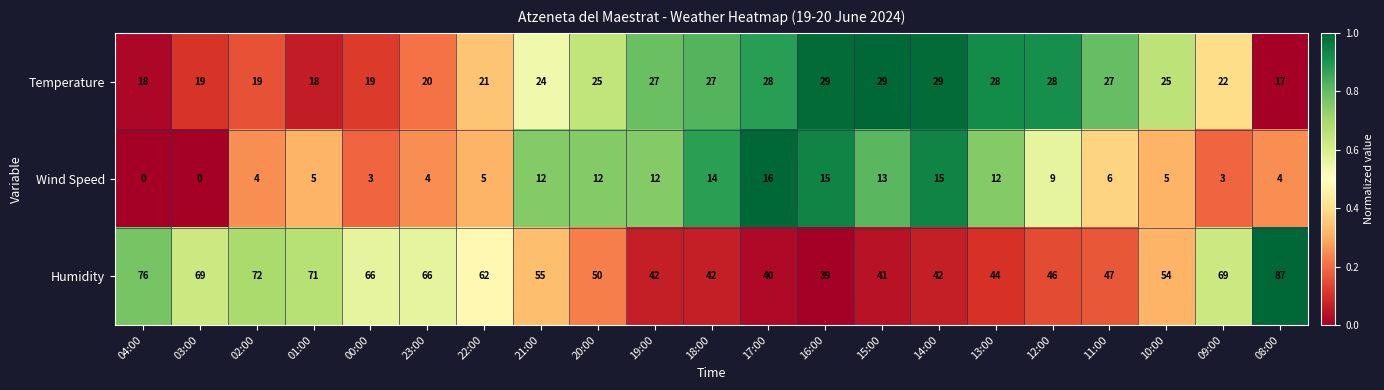

What is the total value across all series at 19:00?

81